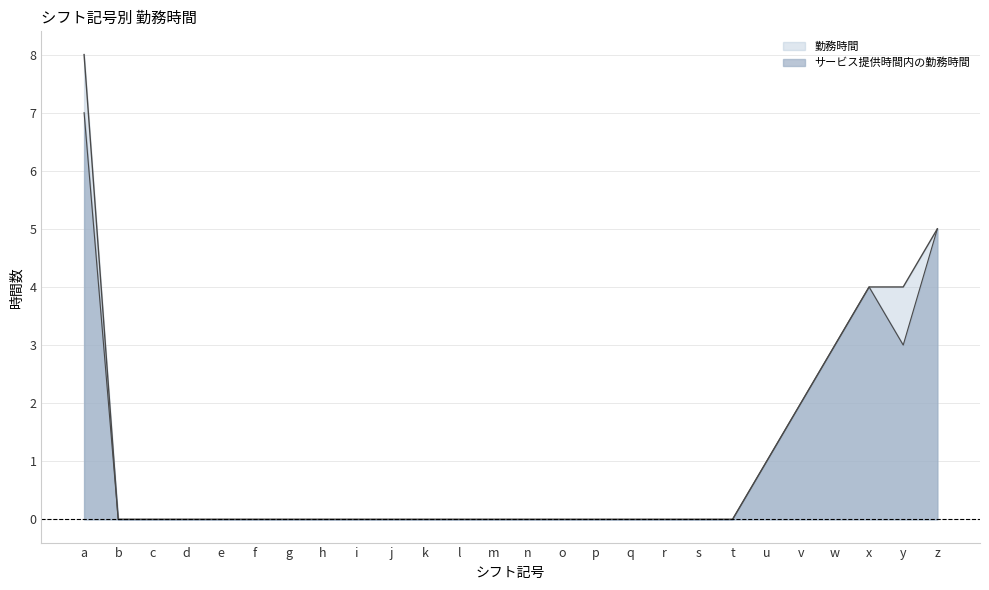

What is the difference between the second highest and second lowest values in the サービス提供時間内の勤務時間 series?

5